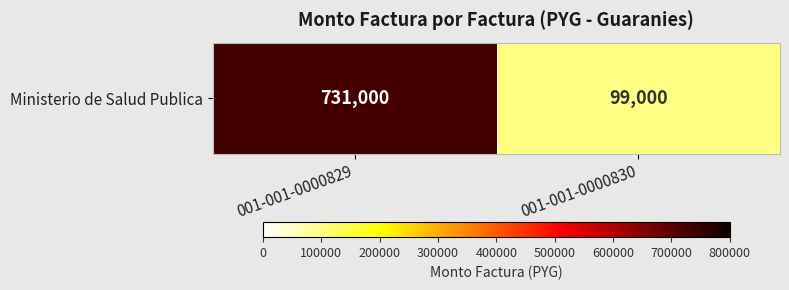

What is the change in value from 001-001-0000829 to 001-001-0000830?

-632000